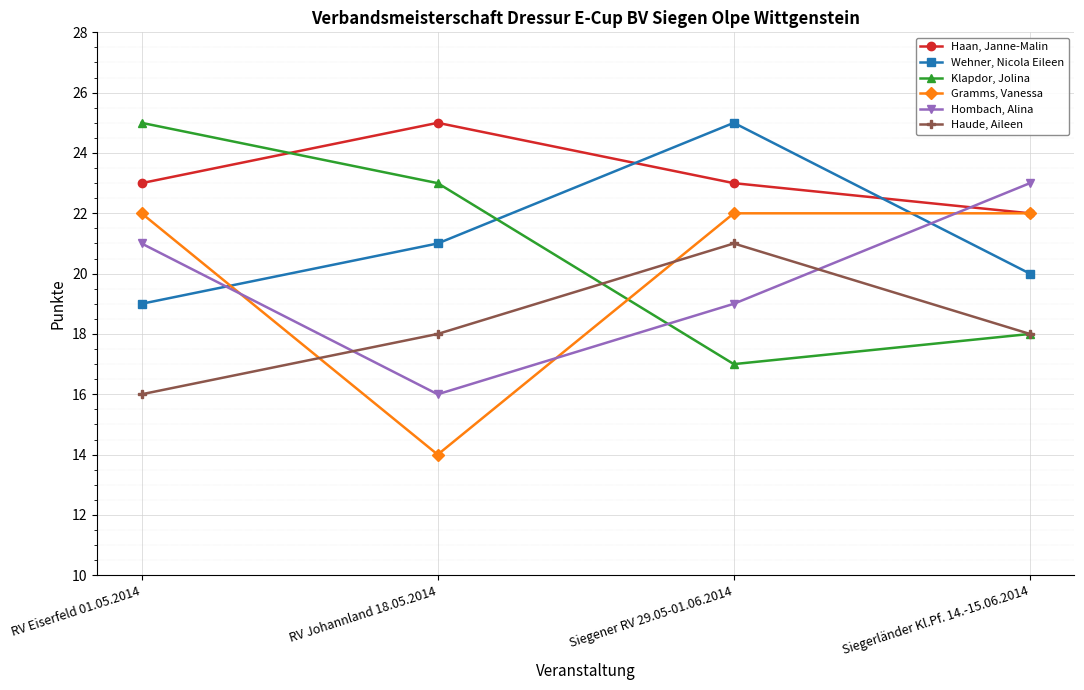

What is the difference between the Hombach, Alina values at RV Johannland 18.05.2014 and Siegerländer Kl.Pf. 14.-15.06.2014?

7